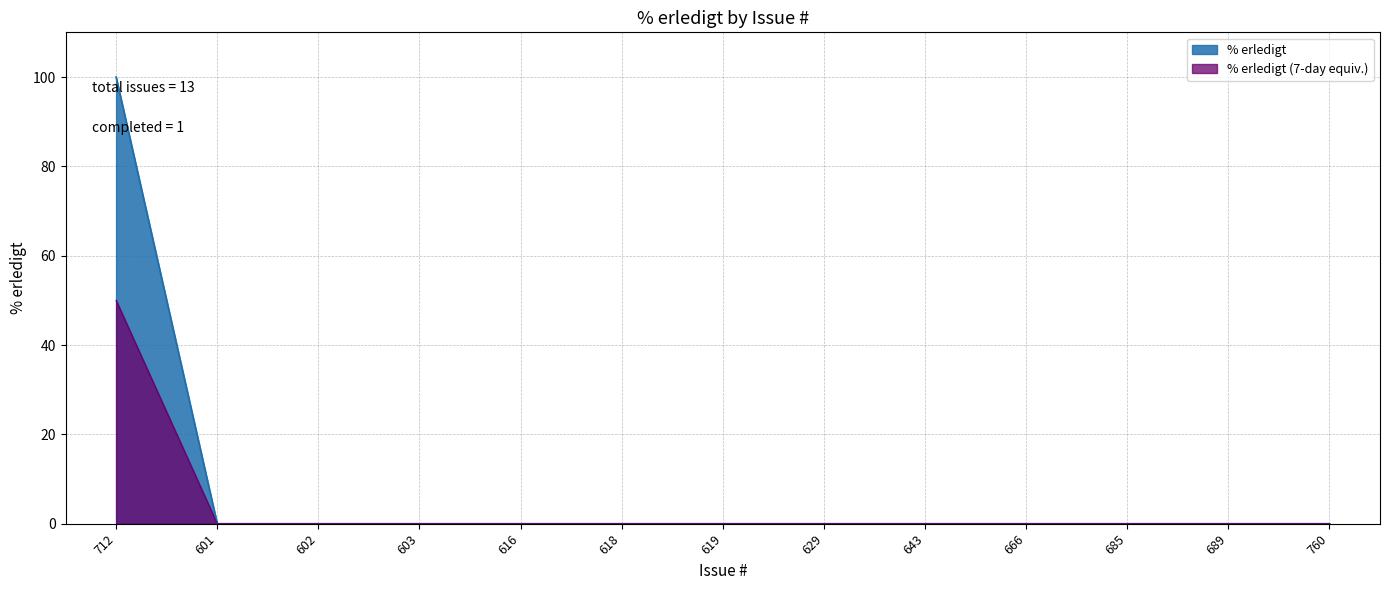

What is the label of the 7th point from the right?

619